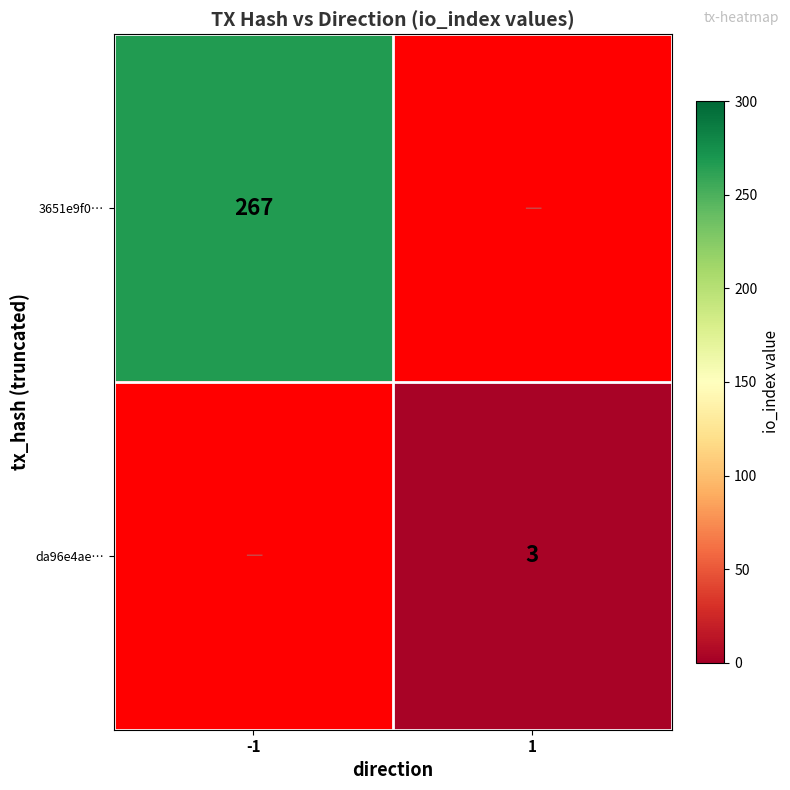

The value of 3651e9f0… at -1 is 367. True or false?

False